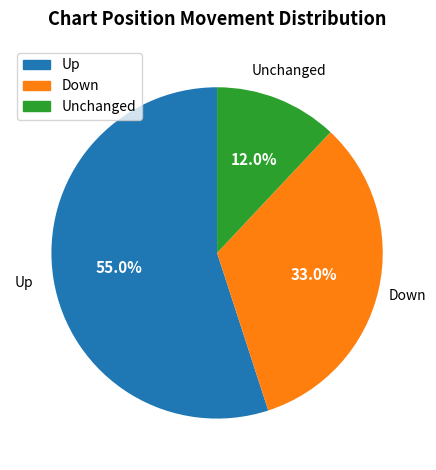

Does any single category account for the majority?

Yes